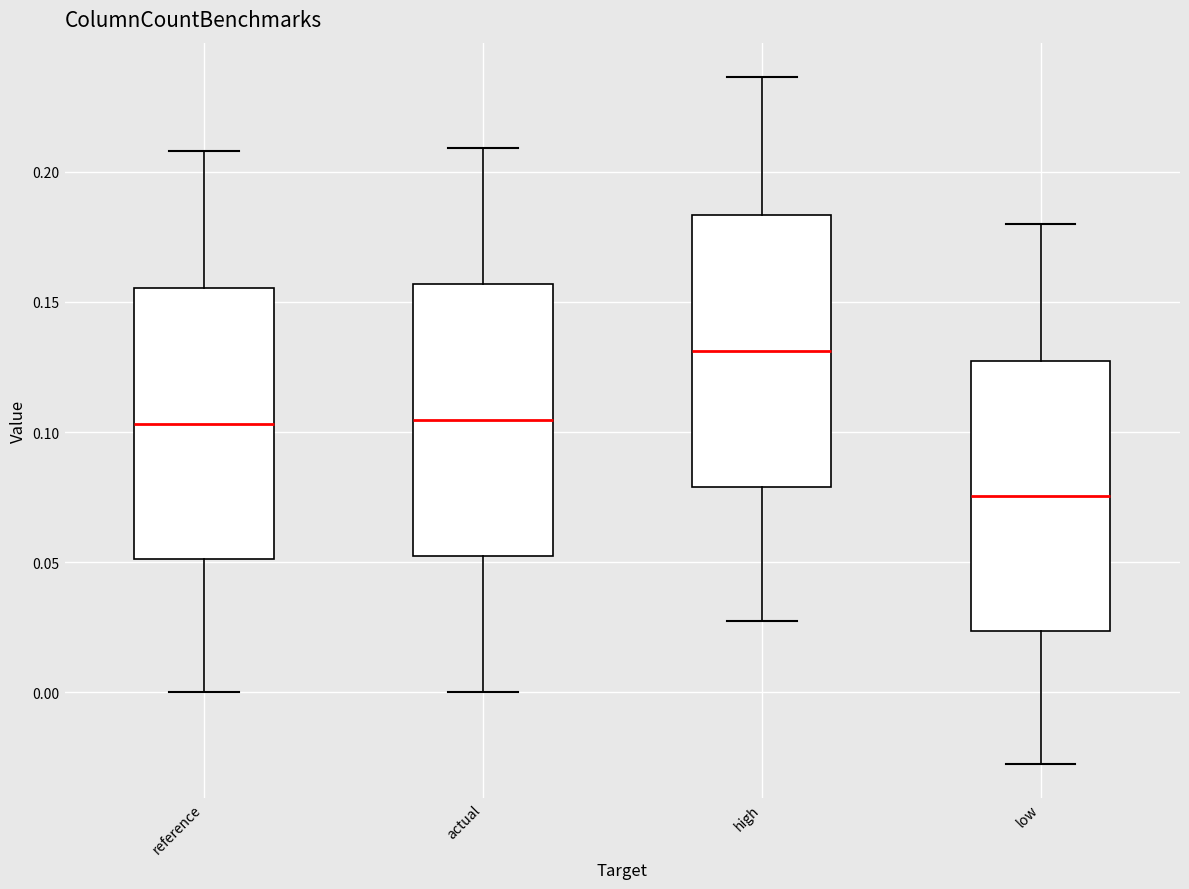

Which box has the highest median line?

high